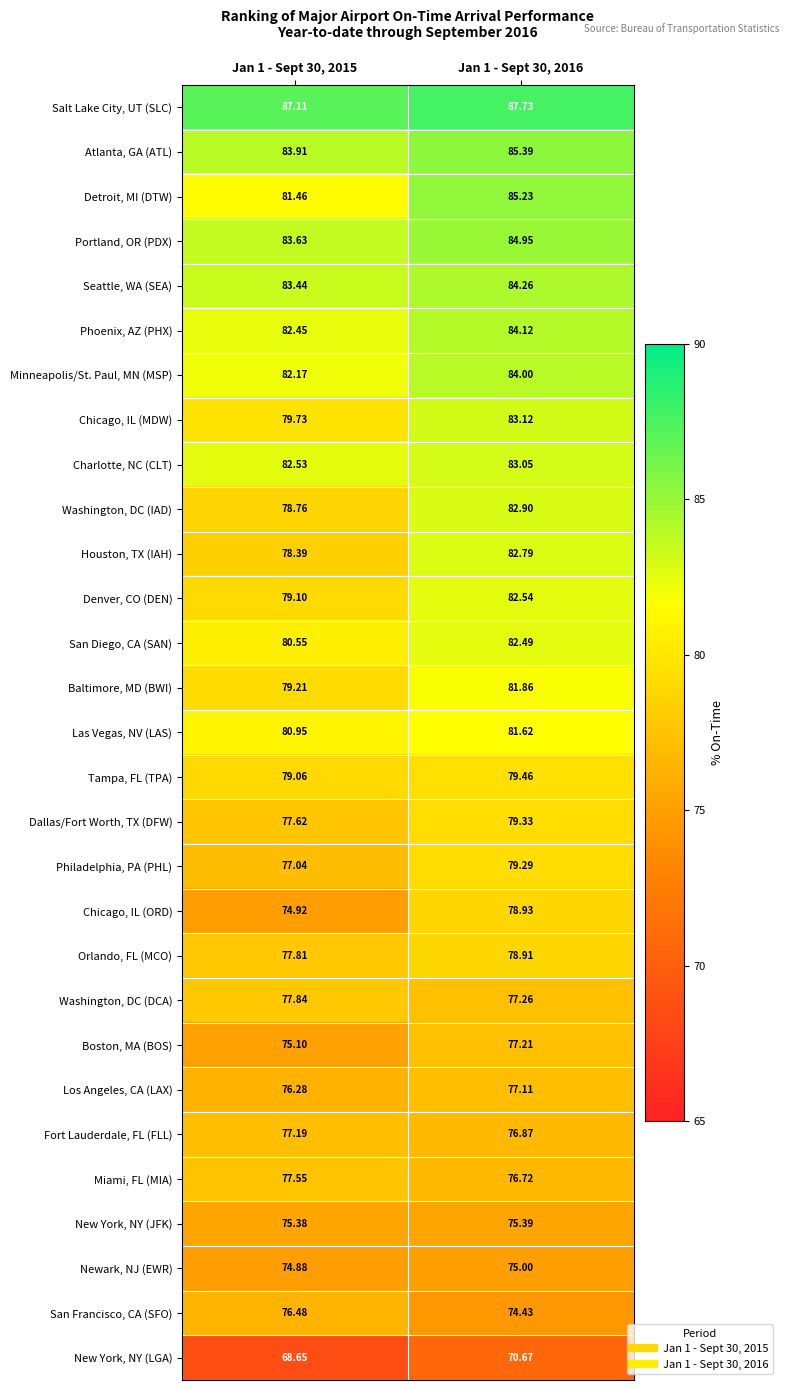

How many data points in San Francisco, CA (SFO) are less than 76?

1